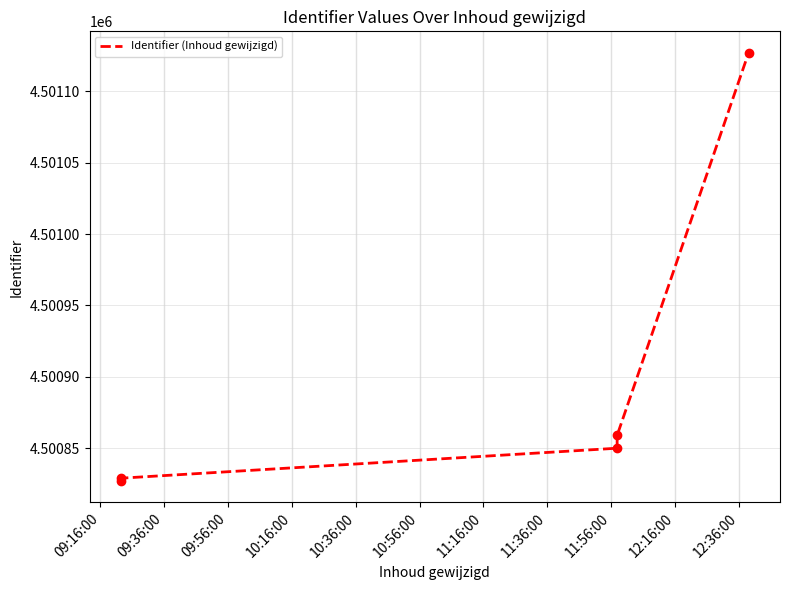

What is the change in value from 09:36:00 to 09:56:00?

+21